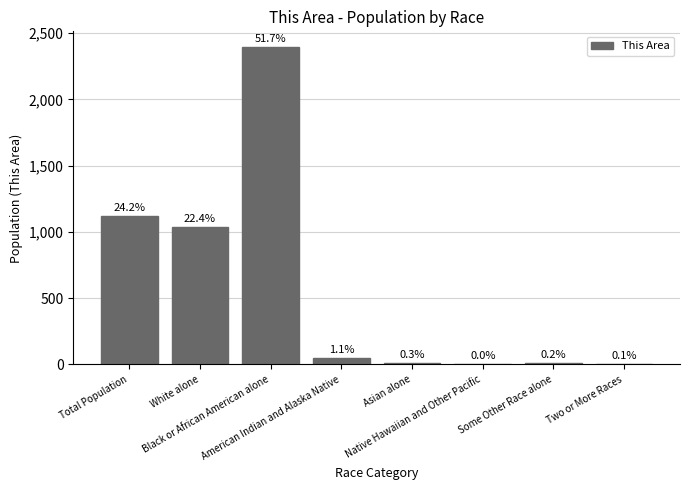

Rank the categories by value from highest to lowest.

Black or African American alone, Total Population, White alone, American Indian and Alaska Native, Asian alone, Some Other Race alone, Two or More Races, Native Hawaiian and Other Pacific